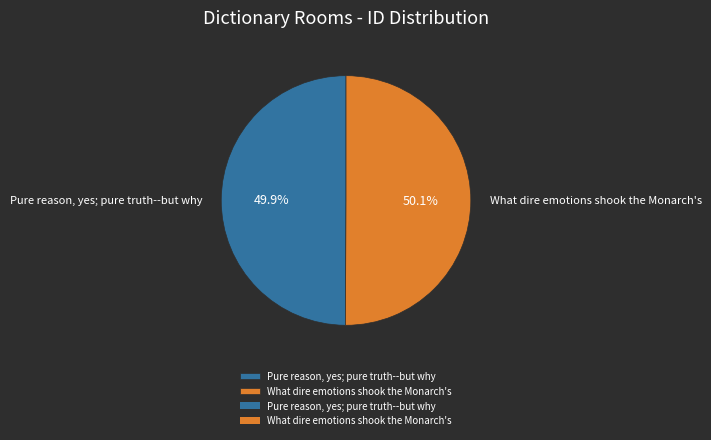

Approximately how many times larger is the value at What dire emotions shook the Monarch's compared to Pure reason, yes; pure truth--but why?

1.0